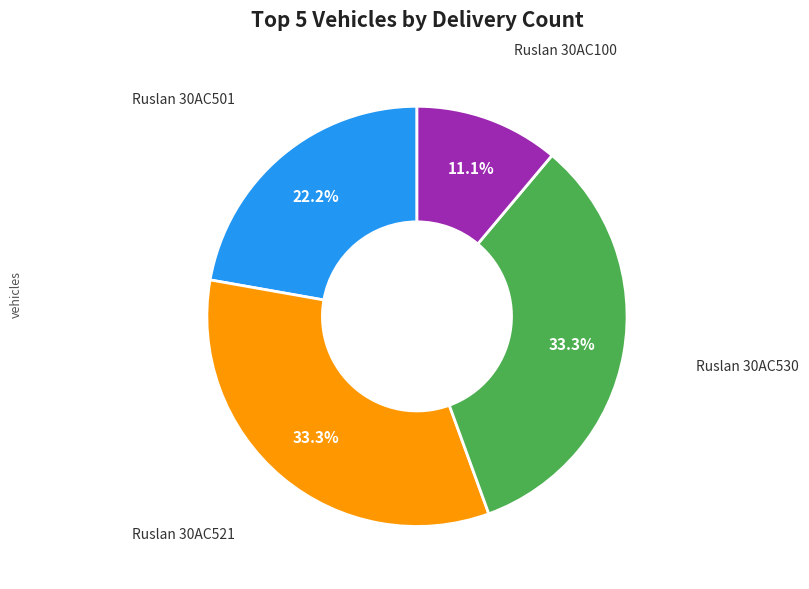

Count the number of slices in the pie.

4